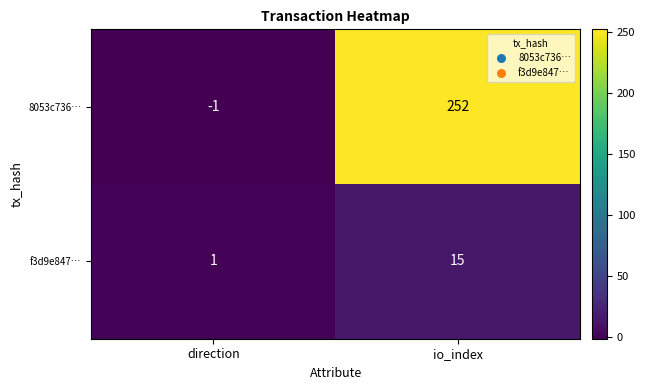

What is the spread (max minus min) of values at io_index?

237